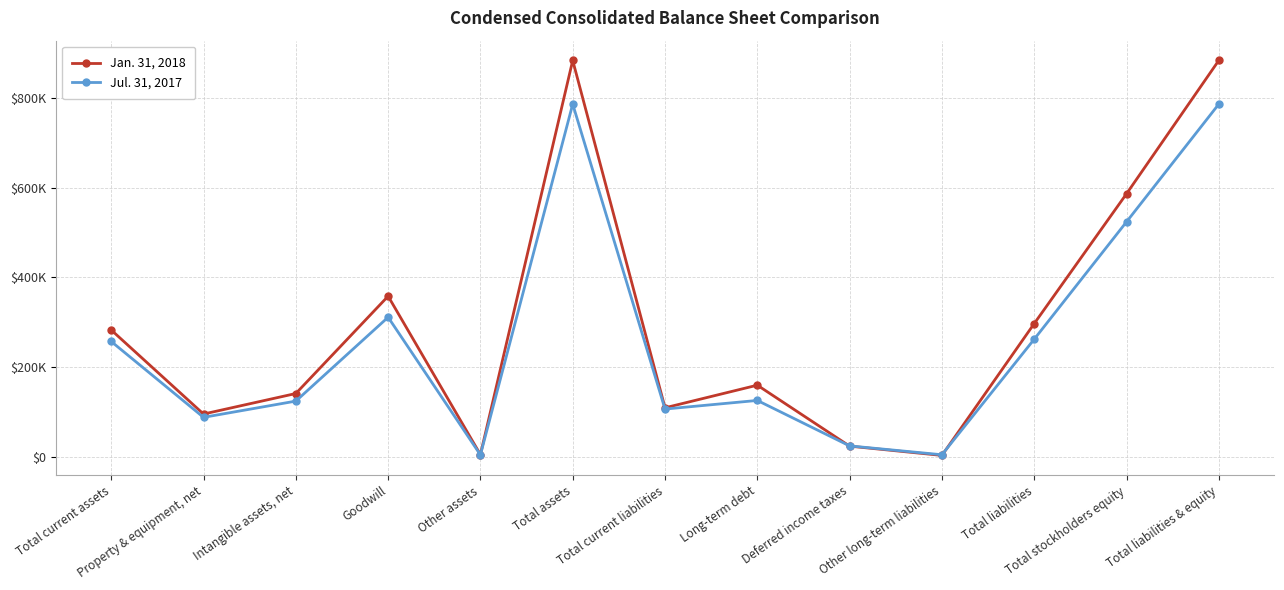

What are all the series names shown in the legend?

Jan. 31, 2018, Jul. 31, 2017